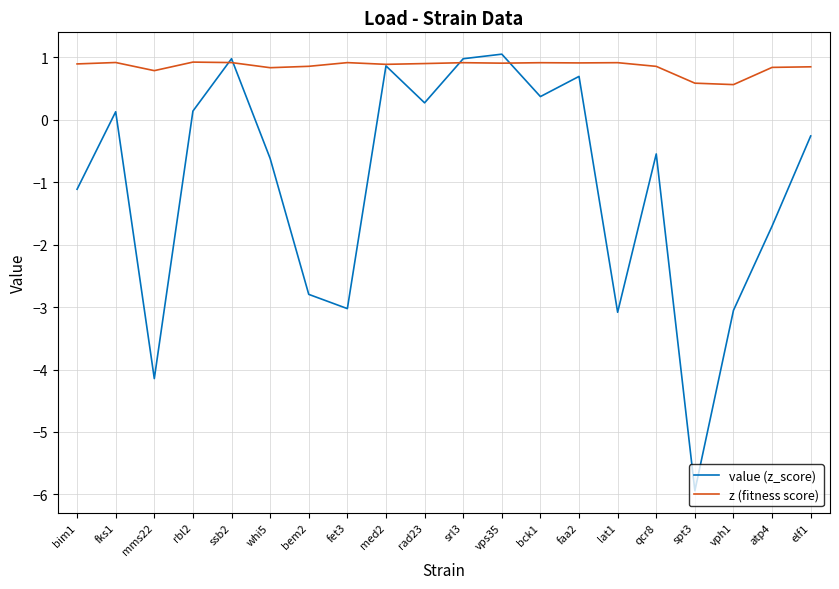

What is the highest value of the z (fitness score) series?

0.9